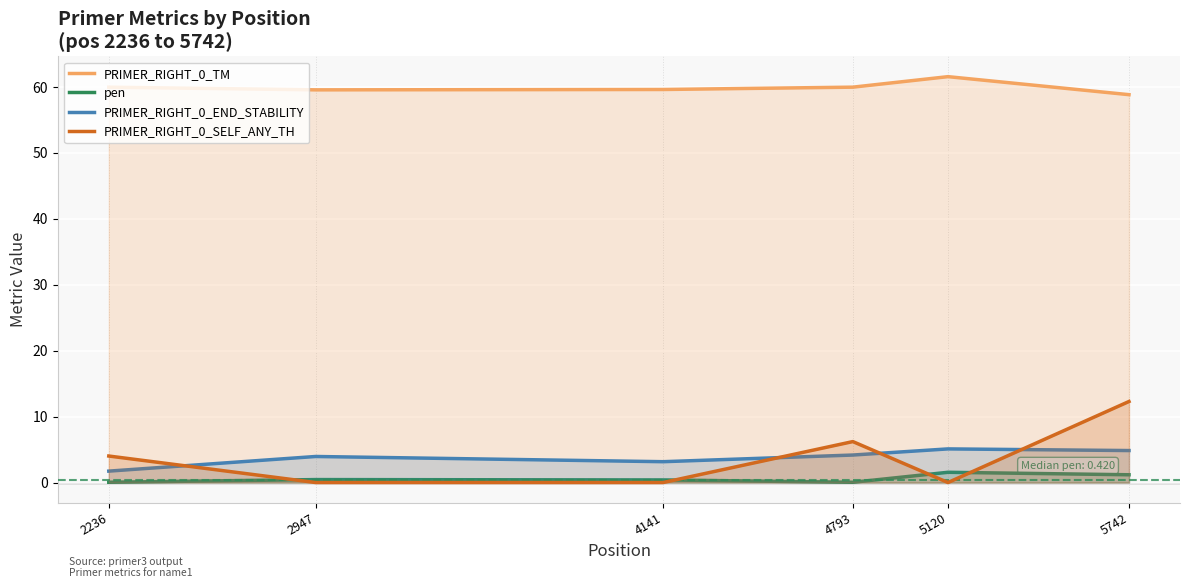

How many lines are shown in the chart?

4